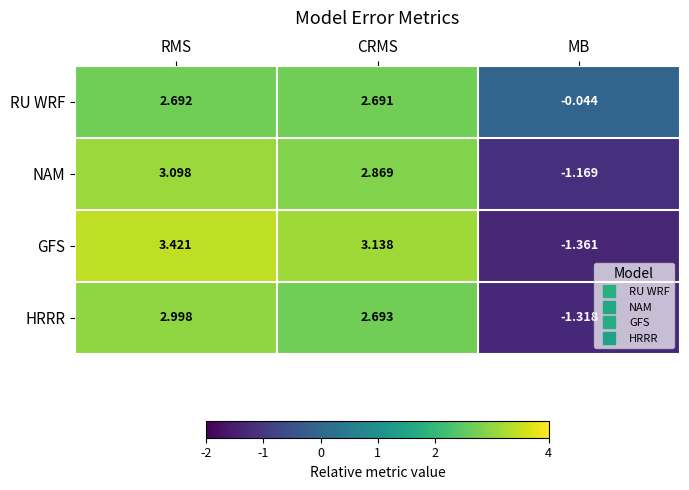

Between RMS and MB, which series saw the biggest shift?

GFS